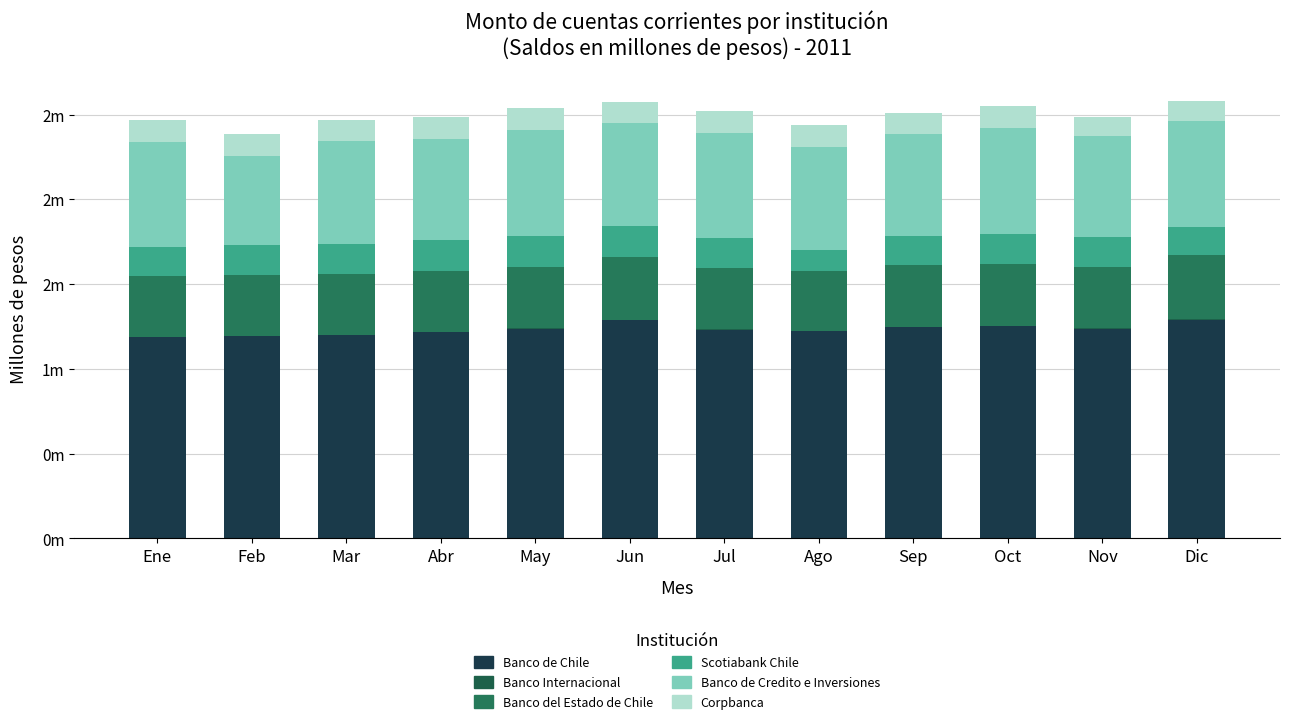

At which category is the sum across all series the highest?

Dic